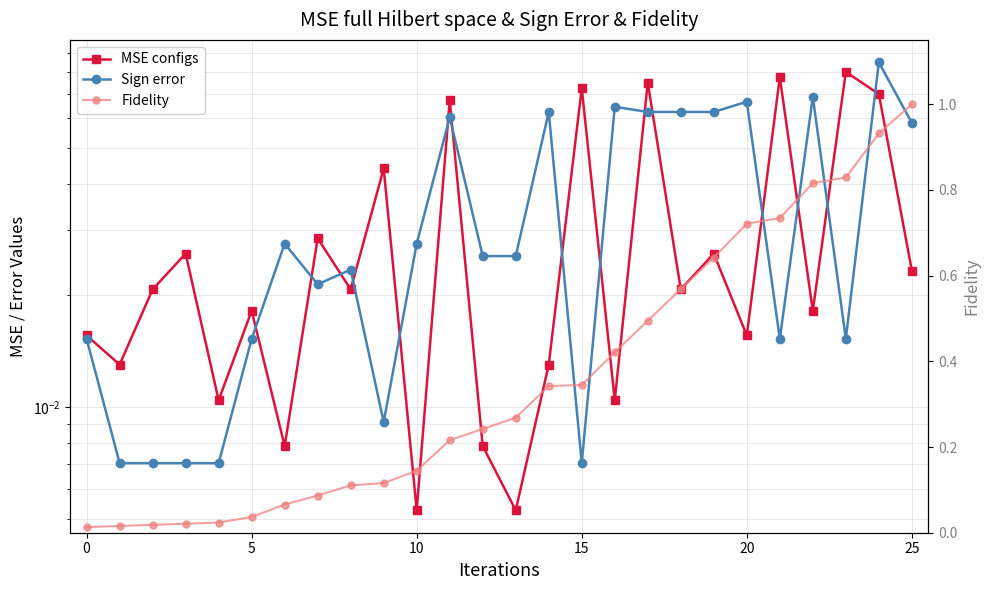

How many lines are shown in the chart?

3